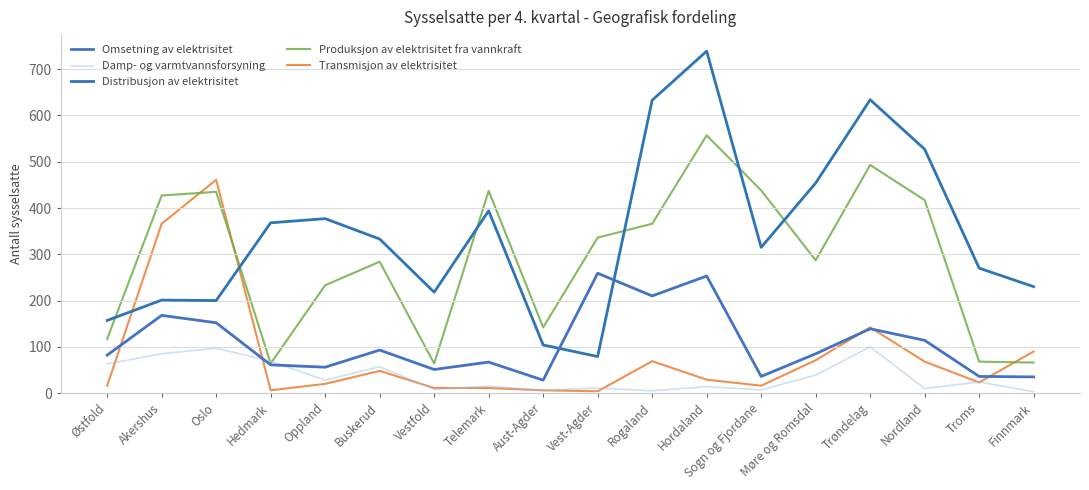

What is the sum of all Transmisjon av elektrisitet values?

1457